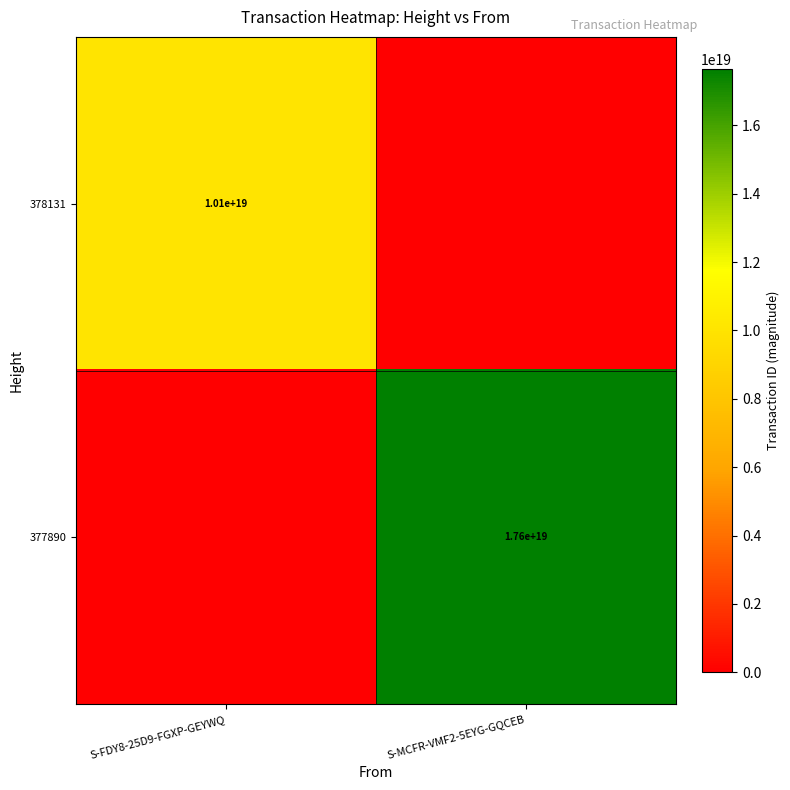

Is it true that 378131 equals 5191909703461915648 at S-FDY8-25D9-FGXP-GEYWQ?

False